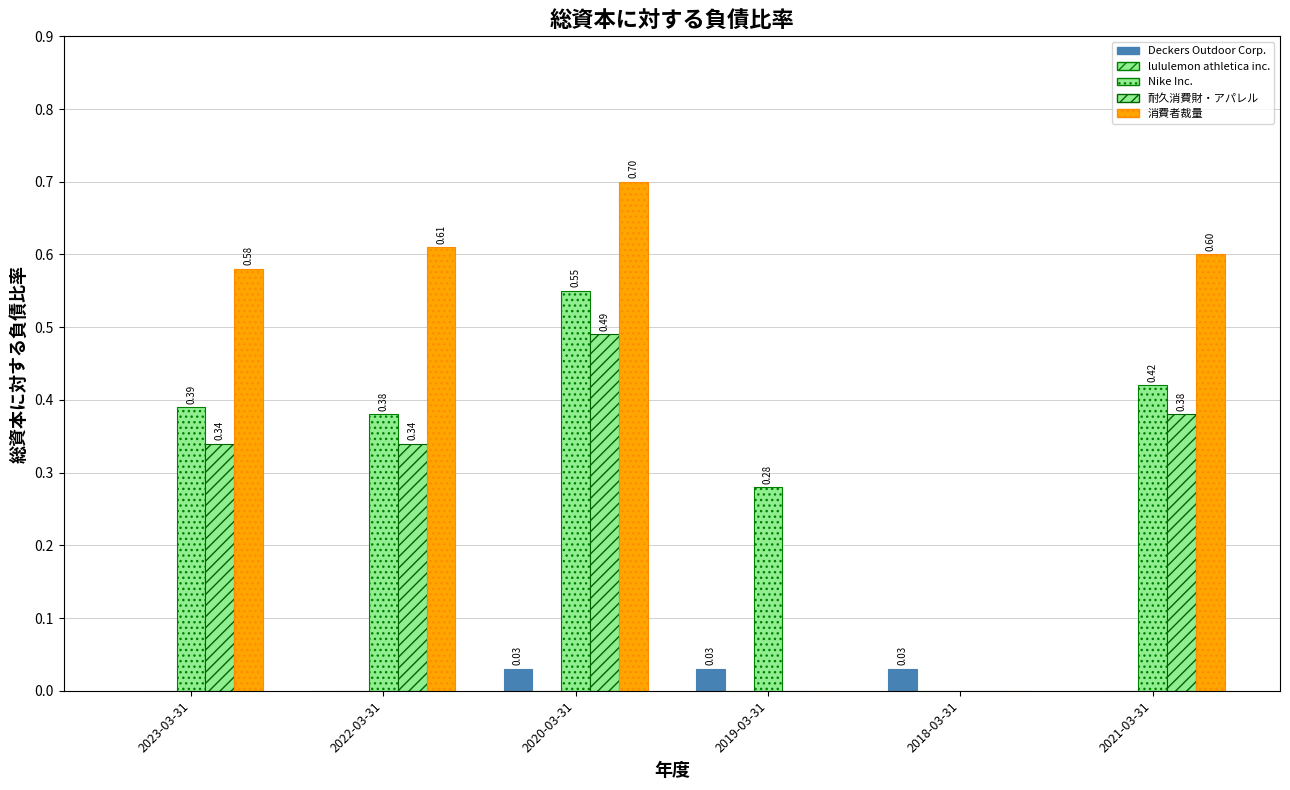

How many series are shown in this chart?

4